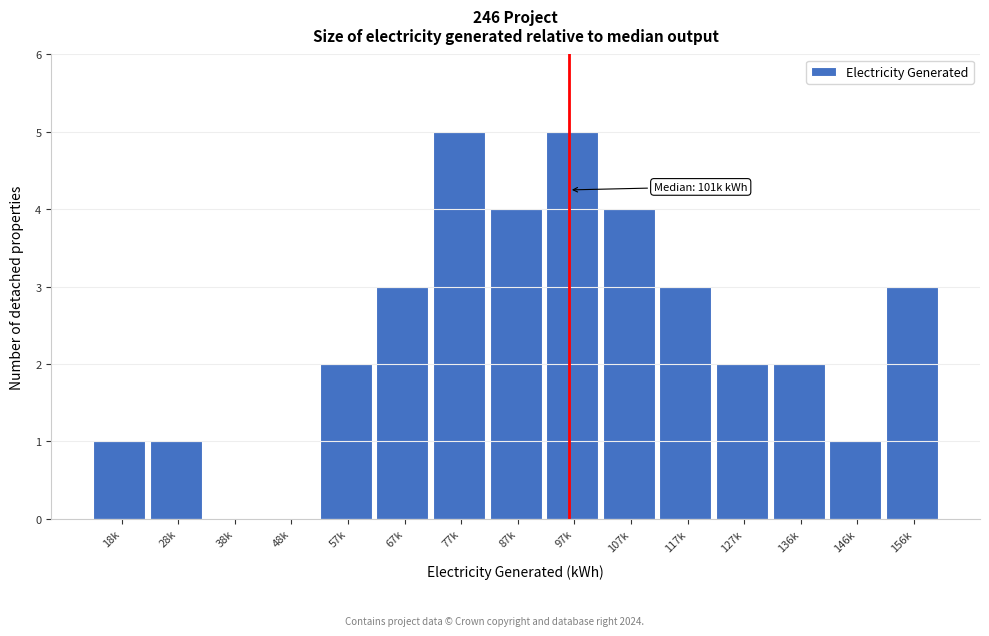

Reading left to right, extract all data points from this chart.

18k=1	28k=1	38k=0	48k=0	57k=2	67k=3	77k=5	87k=4	97k=5	107k=4	117k=3	127k=2	136k=2	146k=1	156k=3